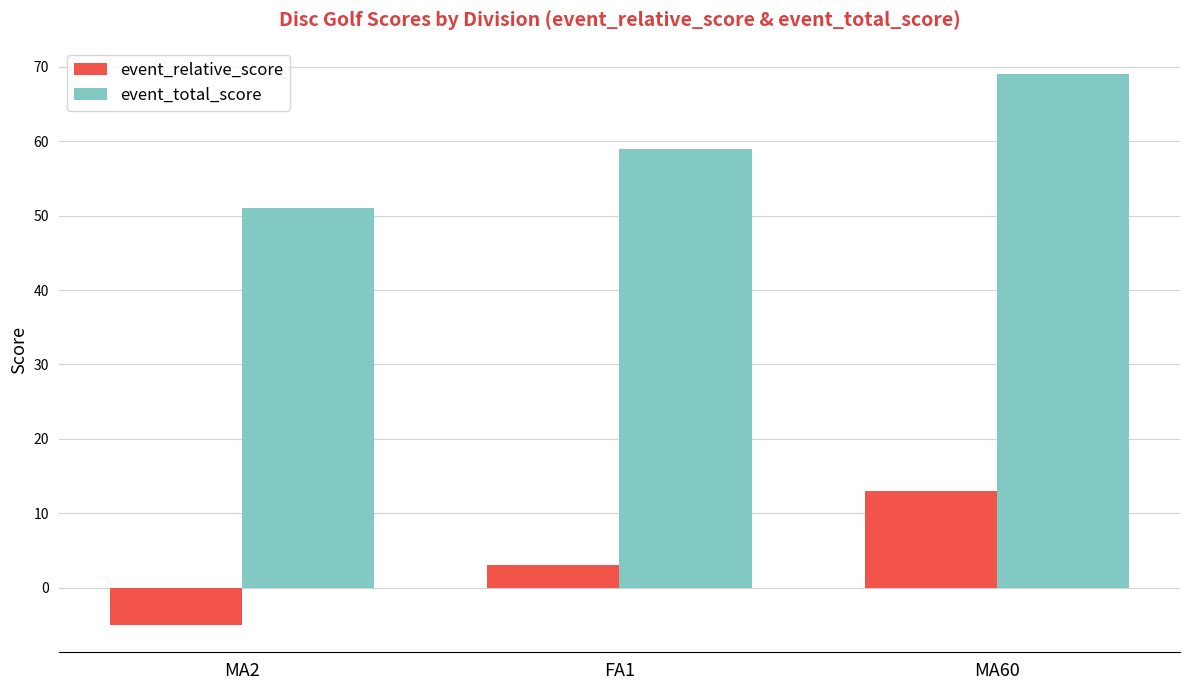

The value of event_relative_score at MA2 is -2. True or false?

False